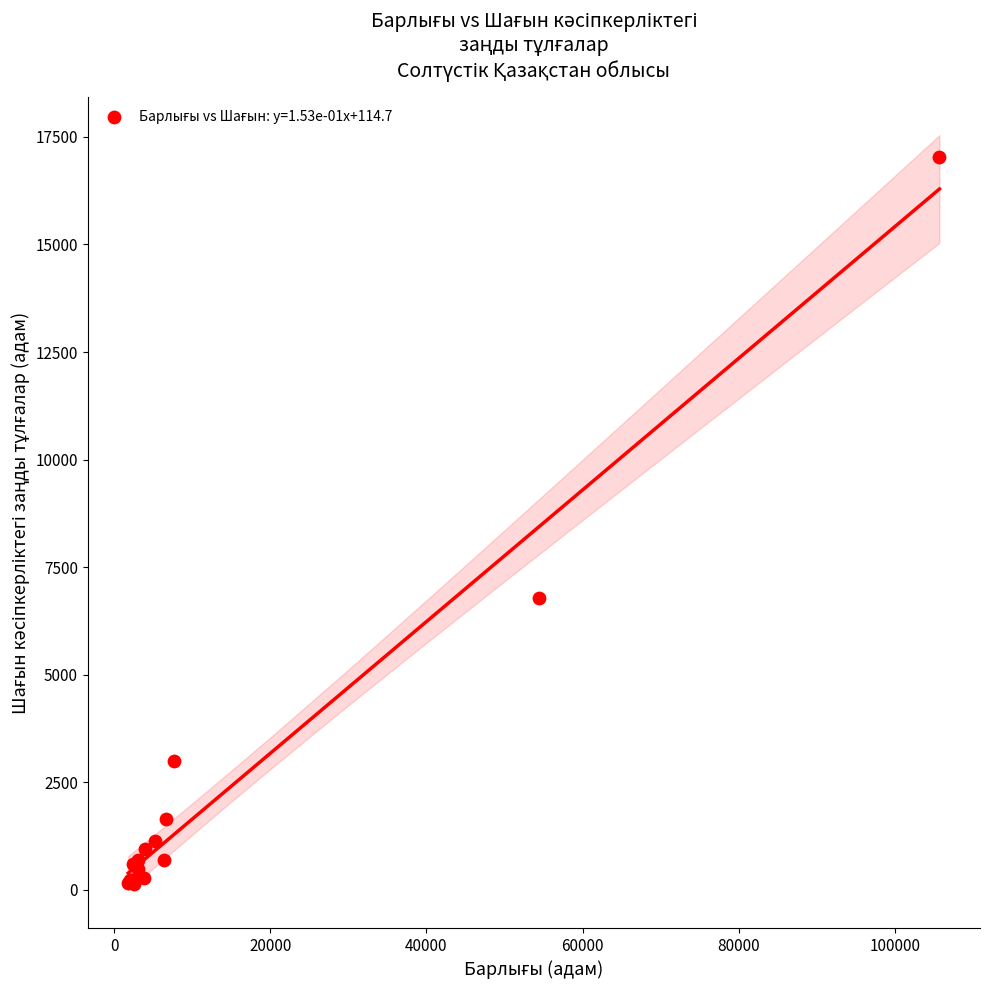

What Y value in the scatter plot is closest to 8584?

6778